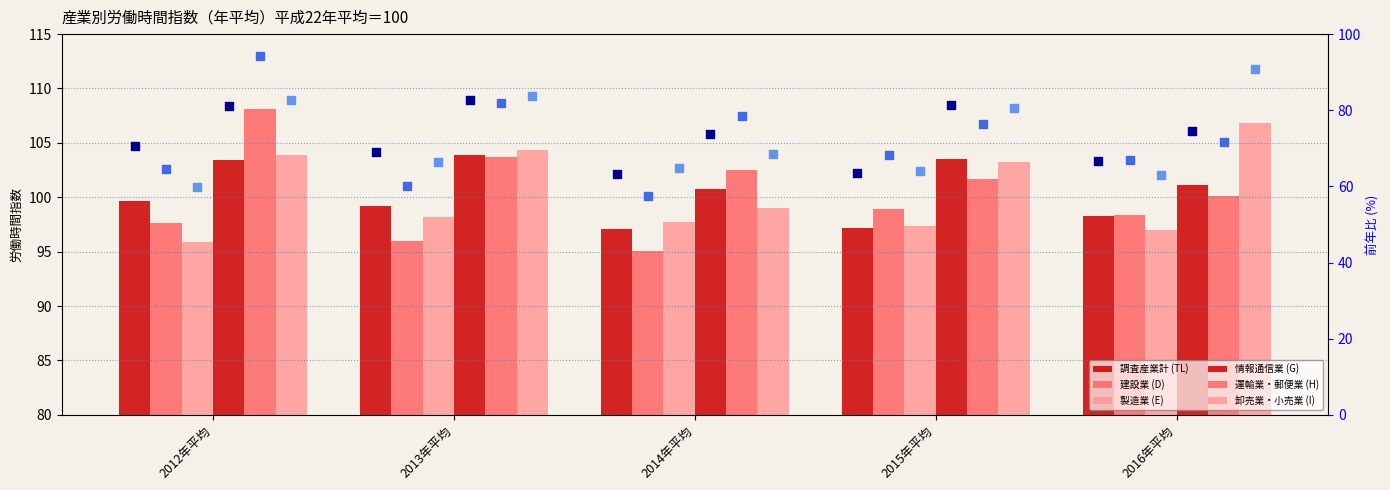

Which series has the largest total across all categories?

卸売業・小売業 (I)